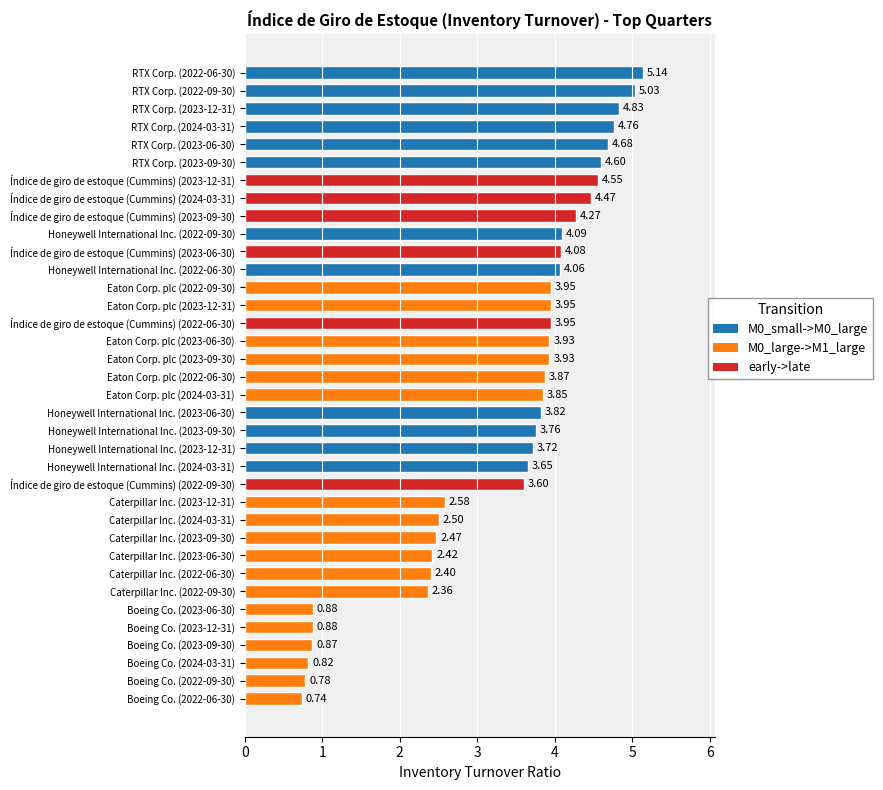

What is the difference between the maximum and second lowest values?

4.4